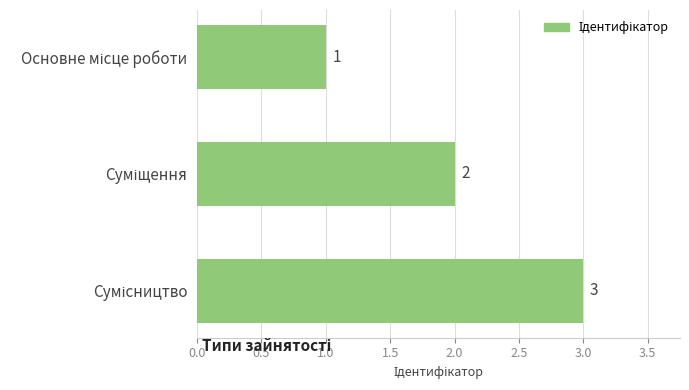

What is the sum of all values?

6